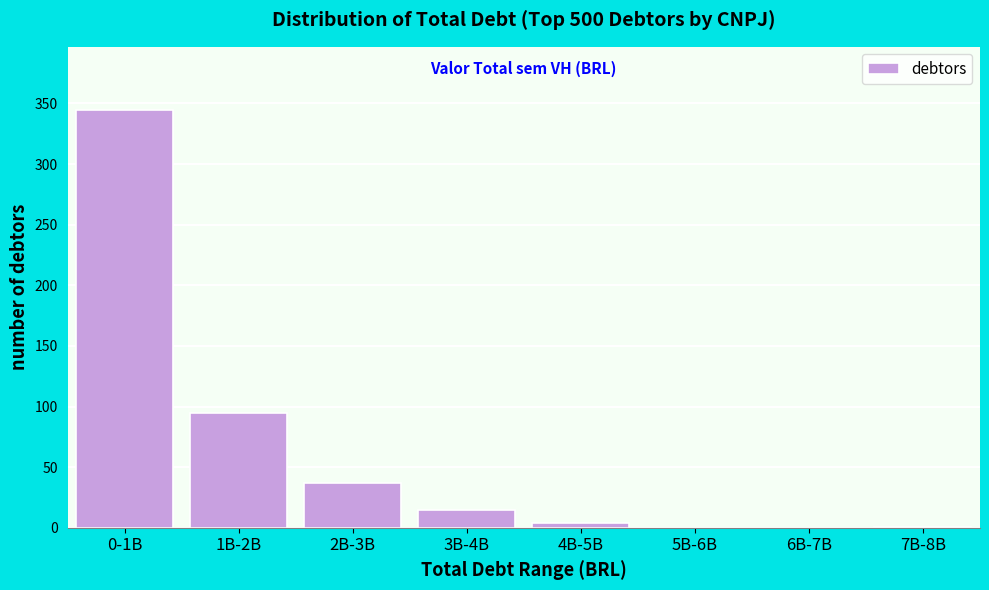

The value at 0-1B is 238. True or false?

False